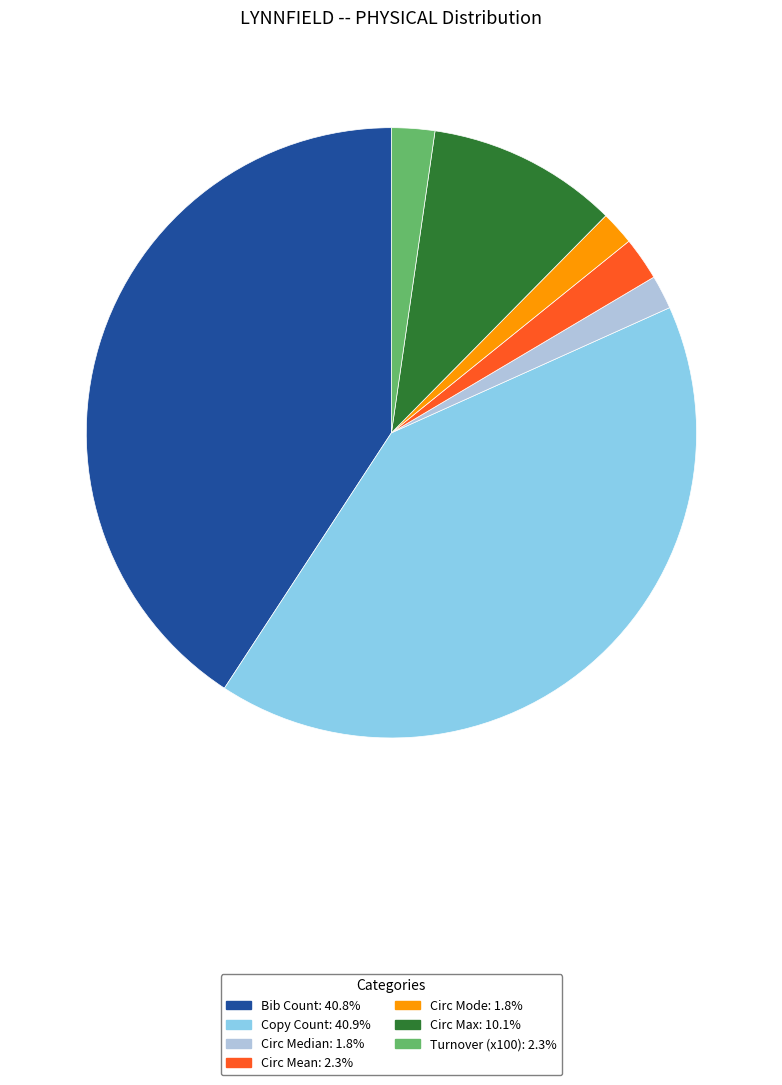

Does any single category account for the majority?

No